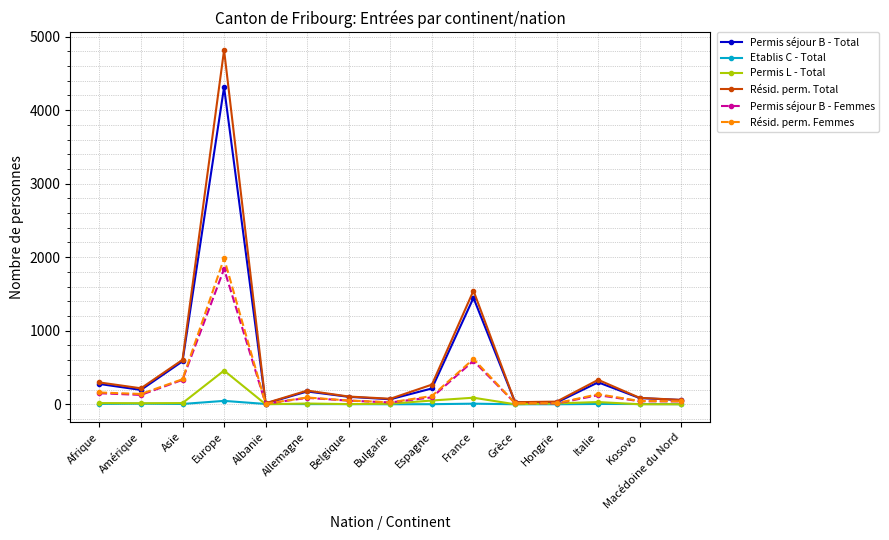

What is the value of the Résid. perm. Femmes point at the 10th from the left?

616